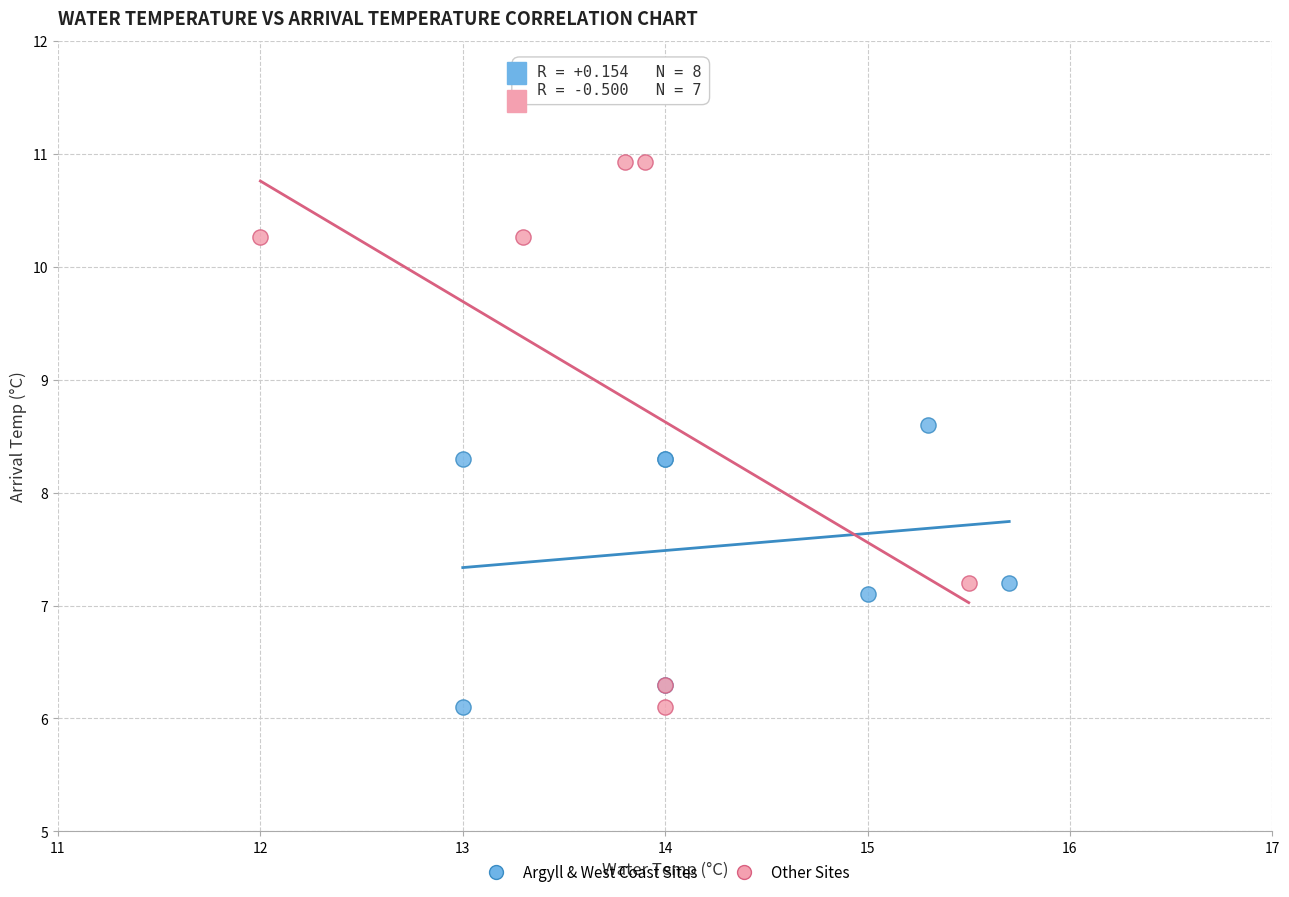

Which series has the largest Y range (max minus min)?

Other Sites